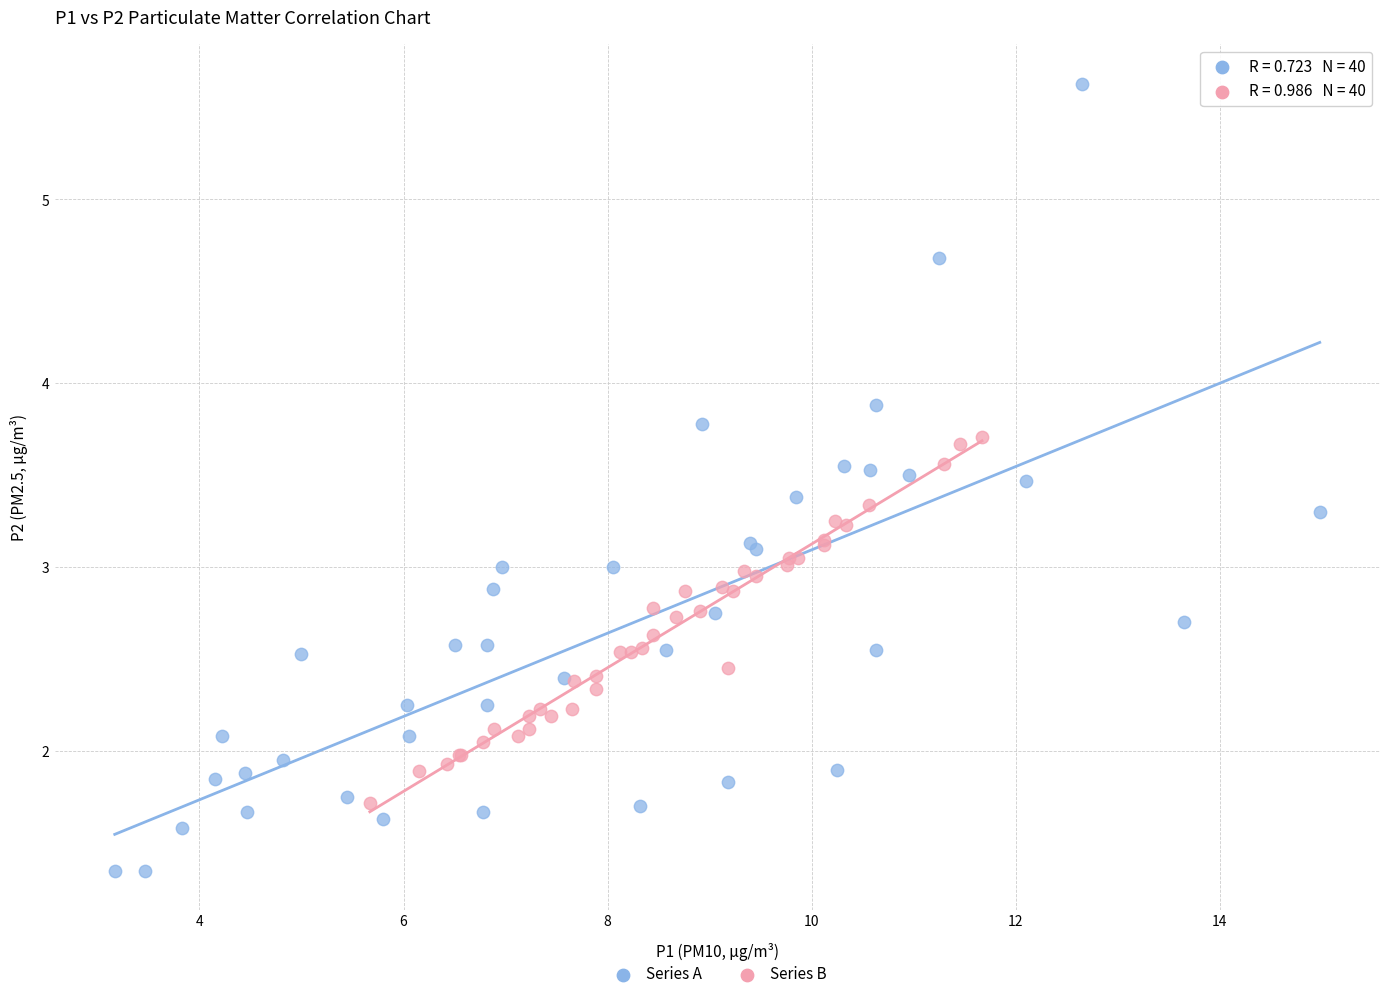

What are all the series names shown in the legend?

Series A, Series B